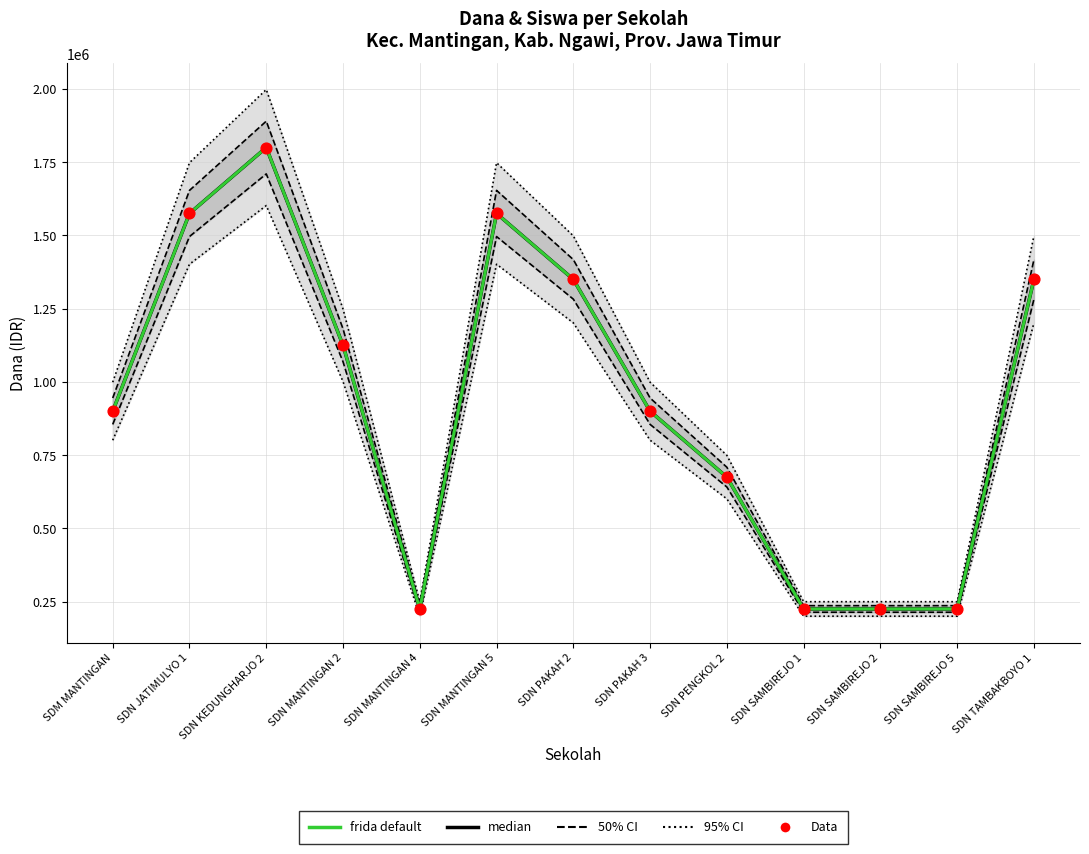

At which category is the sum across all series the highest?

SDN KEDUNGHARJO 2